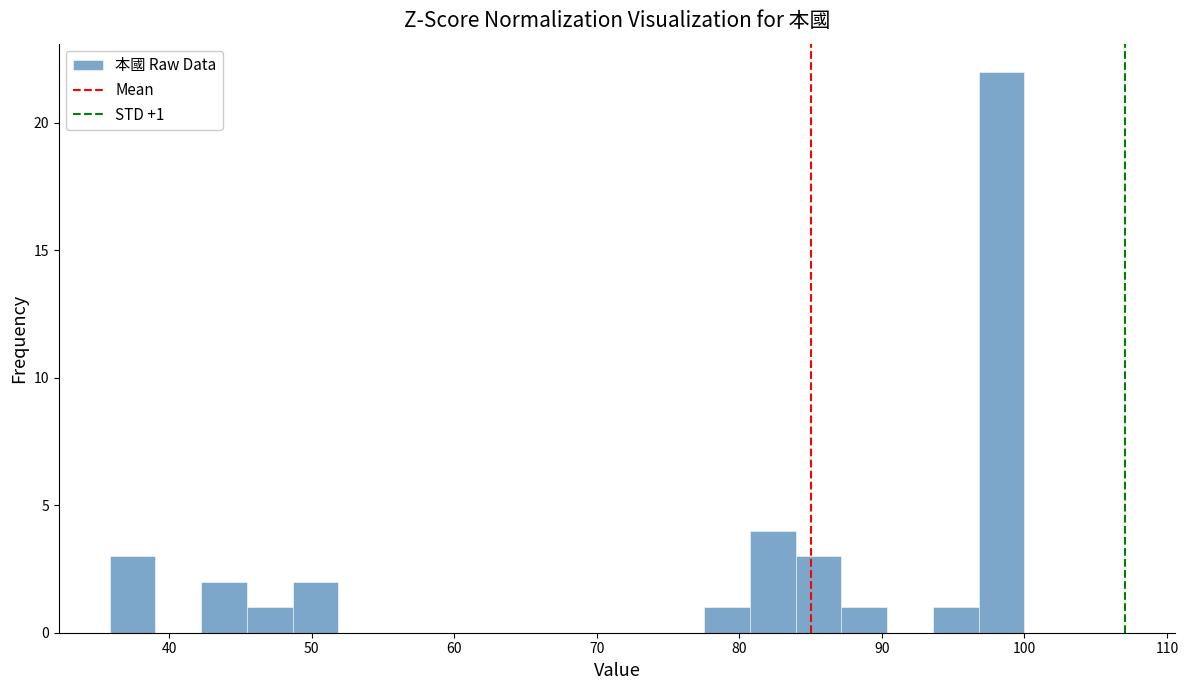

Around what value on the x-axis is the tallest bar? Give the approximate position of its centre, as read against the axis.

98